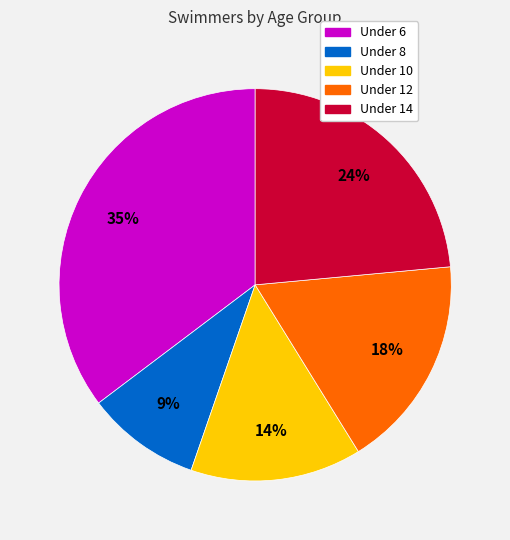

Does any single category account for the majority?

No